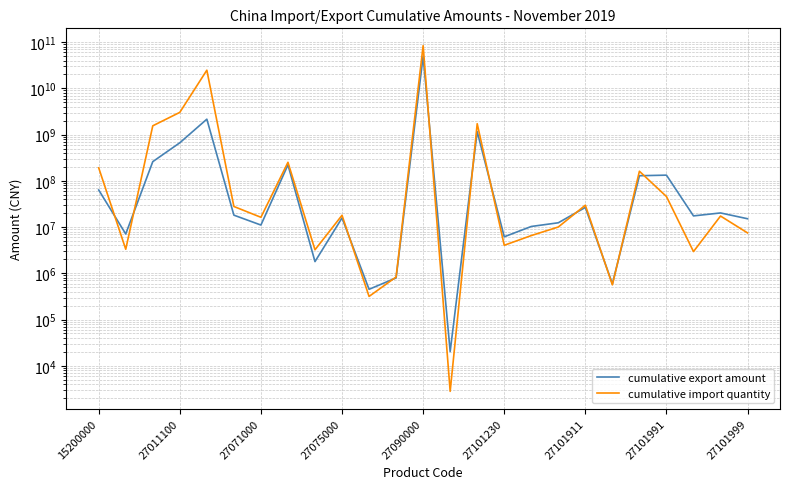

What is the sum of all cumulative export amount values?

54472271632